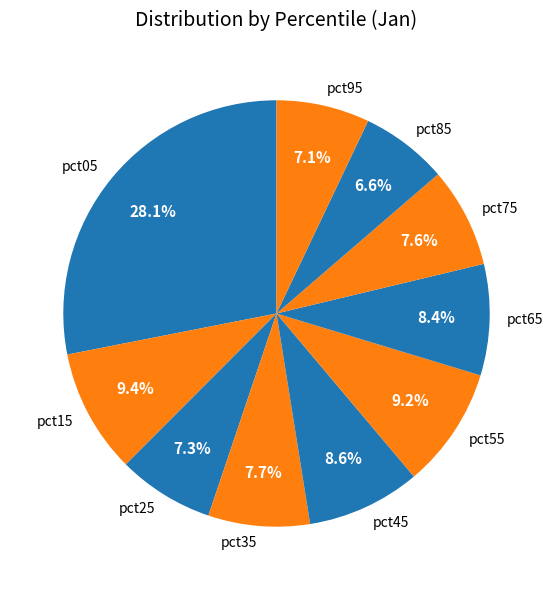

What is the largest slice in the pie chart?

pct05